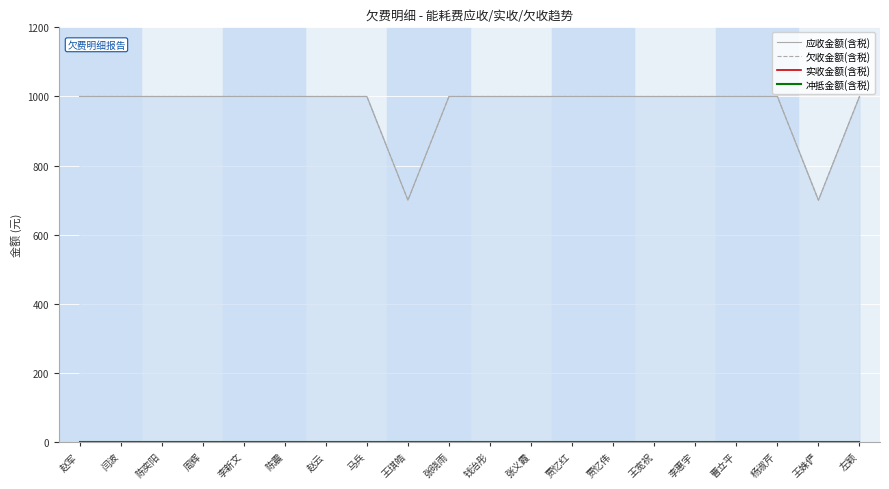

Between 张义霞 and 左颖, which is larger?

张义霞